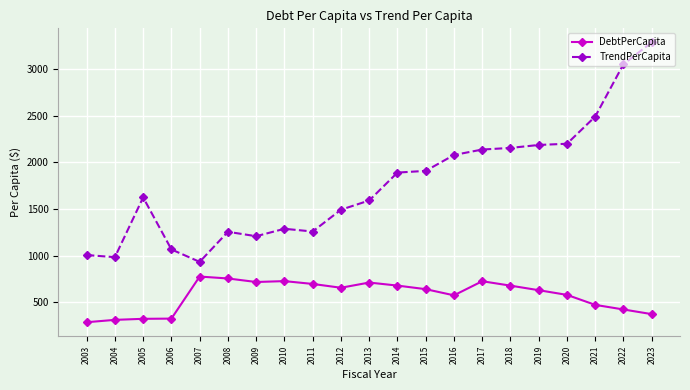

True or false: TrendPerCapita has a value of 5317.8 at 2022.

False